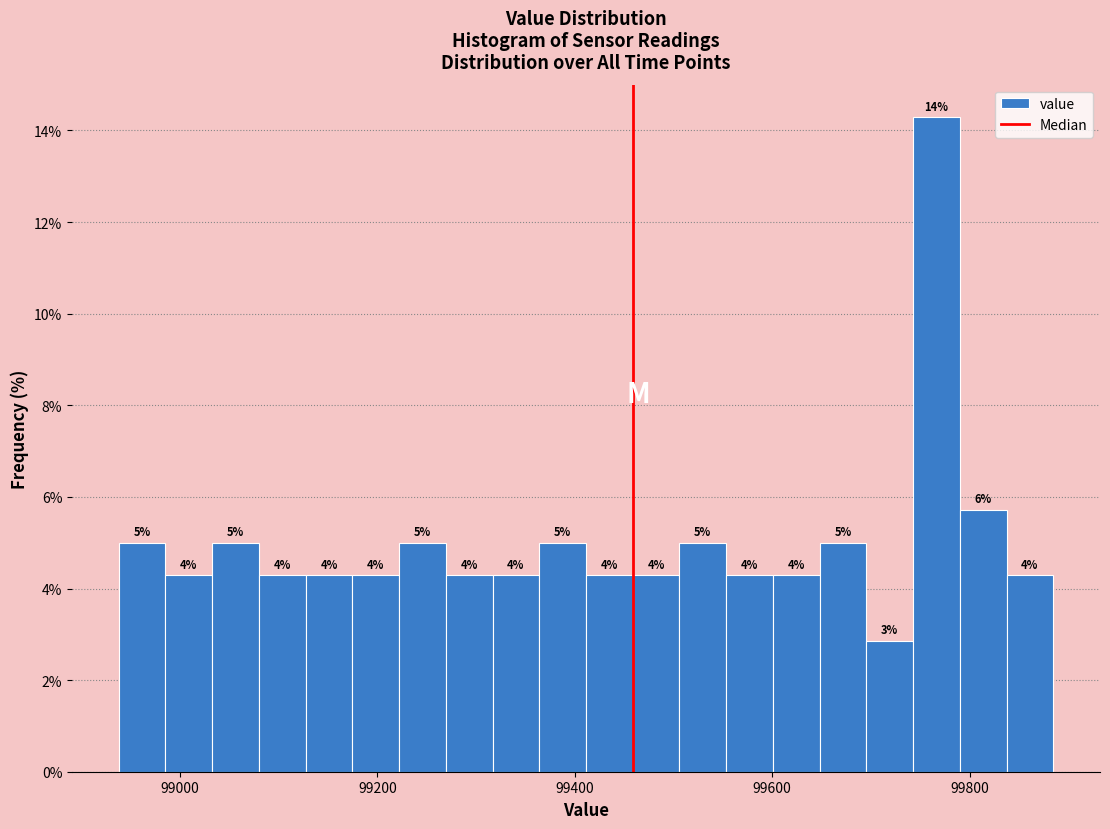

Read against the x-axis, roughly where is the centre of the tallest bar?

99760